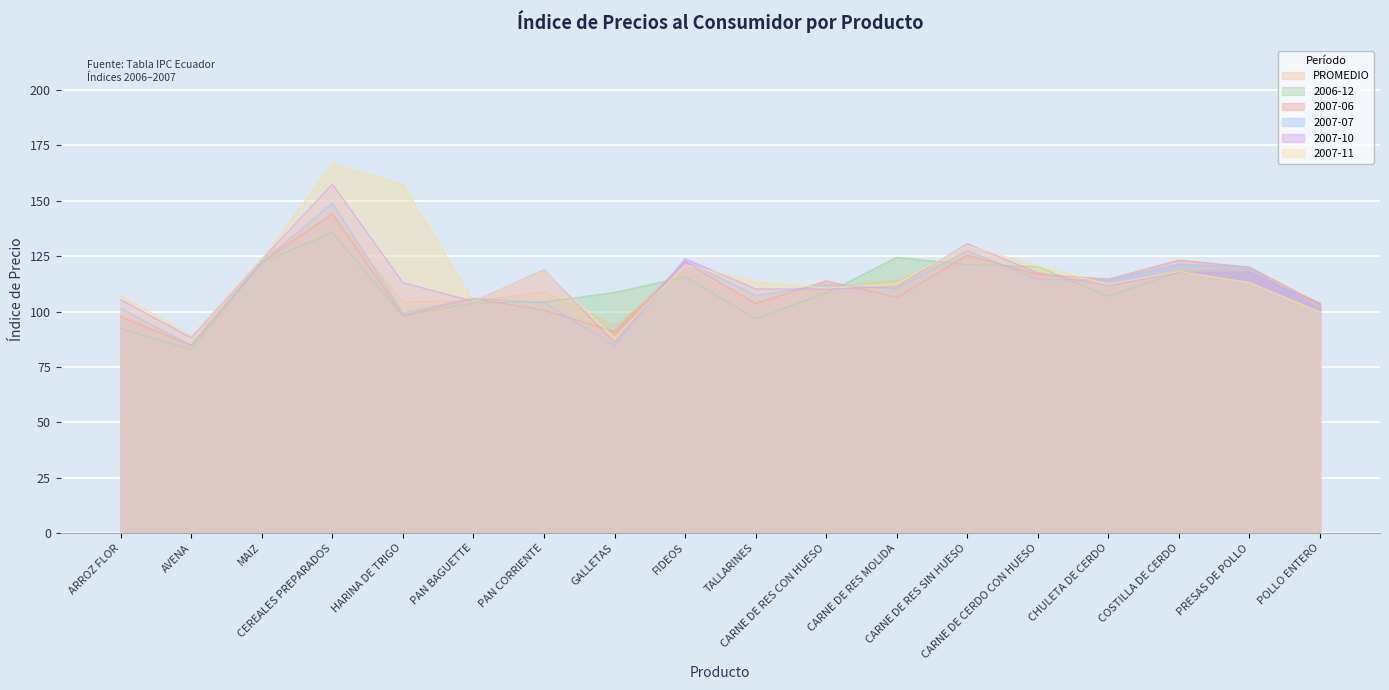

The value of 2007-07 at TALLARINES is 173.5. True or false?

False